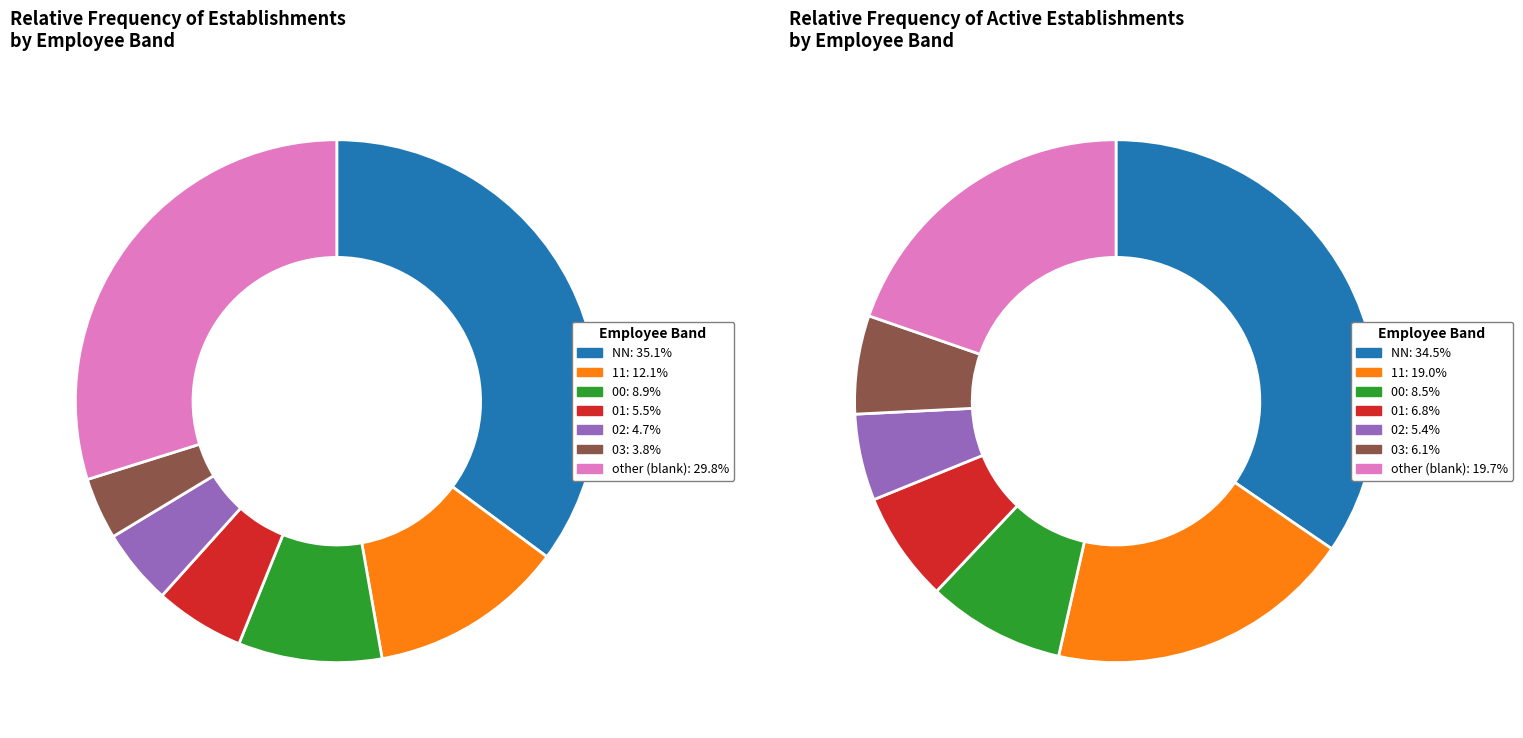

Between 02 and 01, which is larger?

01